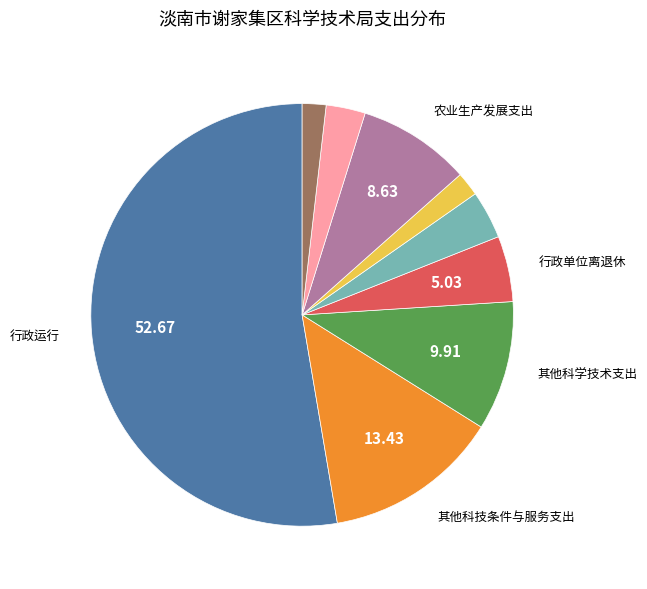

Is there any slice that represents more than half of the pie?

Yes